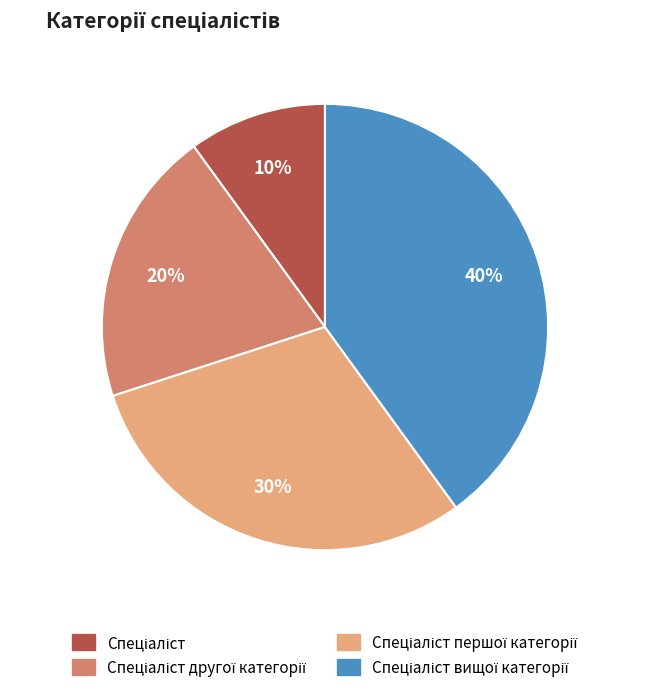

Does any single category account for the majority?

No